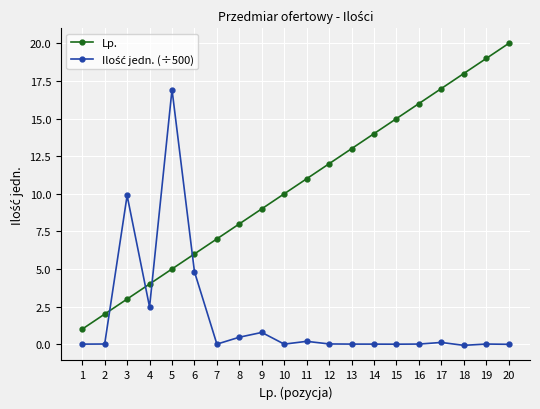

Which label corresponds to the largest value in the chart?

20